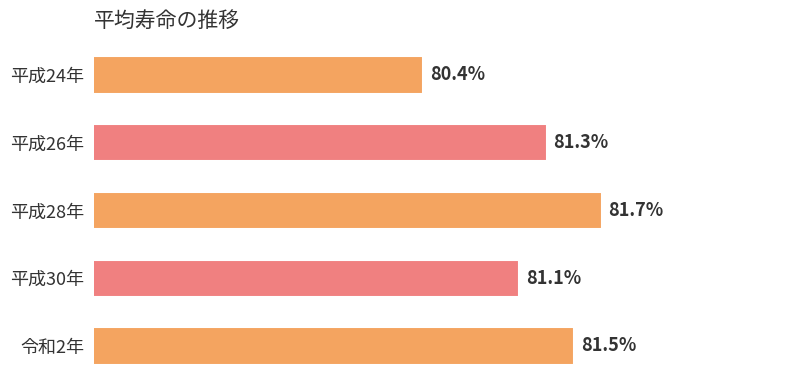

Rank the categories by value from highest to lowest.

平成28年, 令和2年, 平成26年, 平成30年, 平成24年